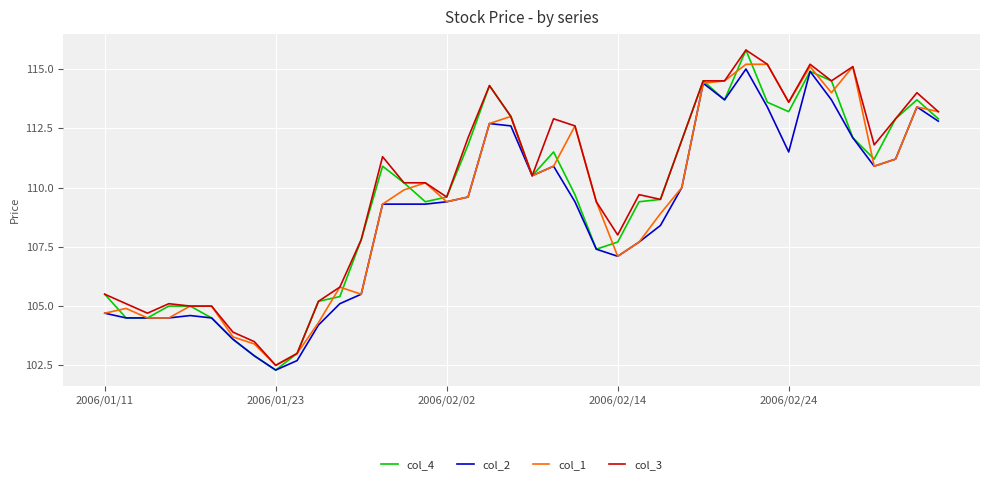

What is the highest value of the col_3 series?

115.8